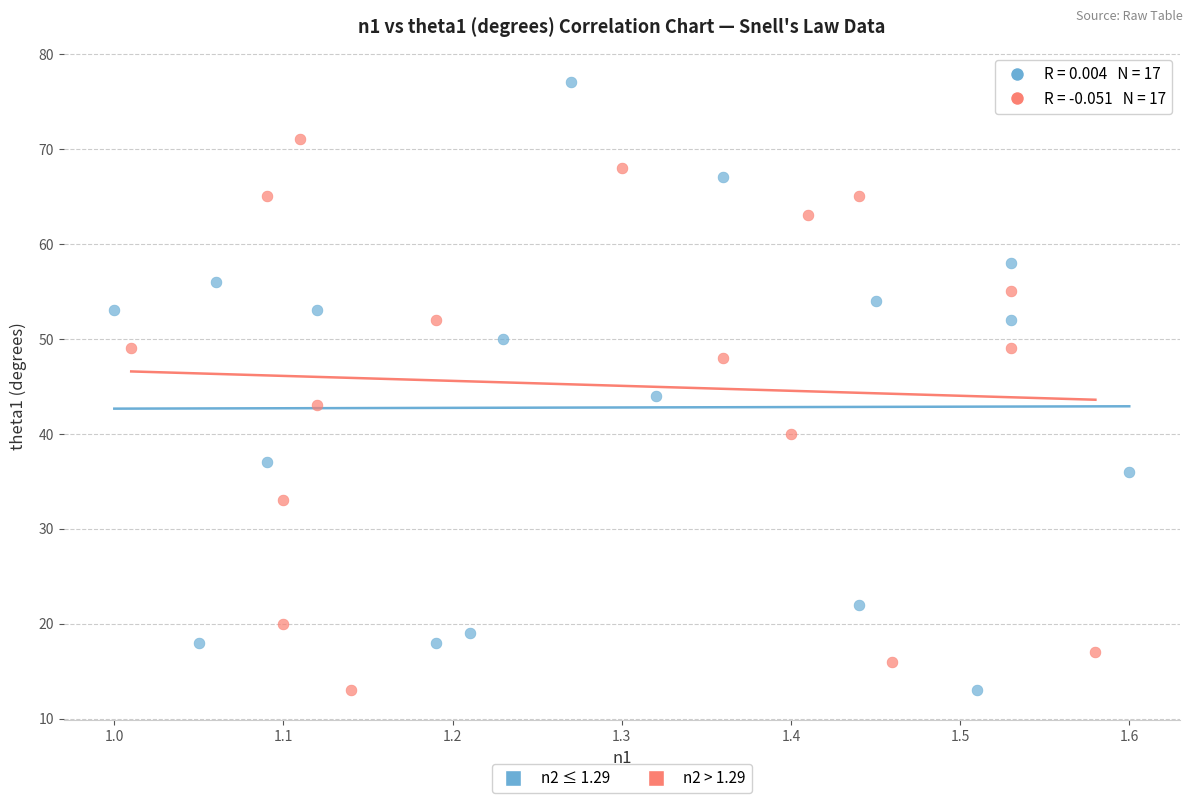

Which series has the widest spread of Y values?

n2 ≤ 1.29